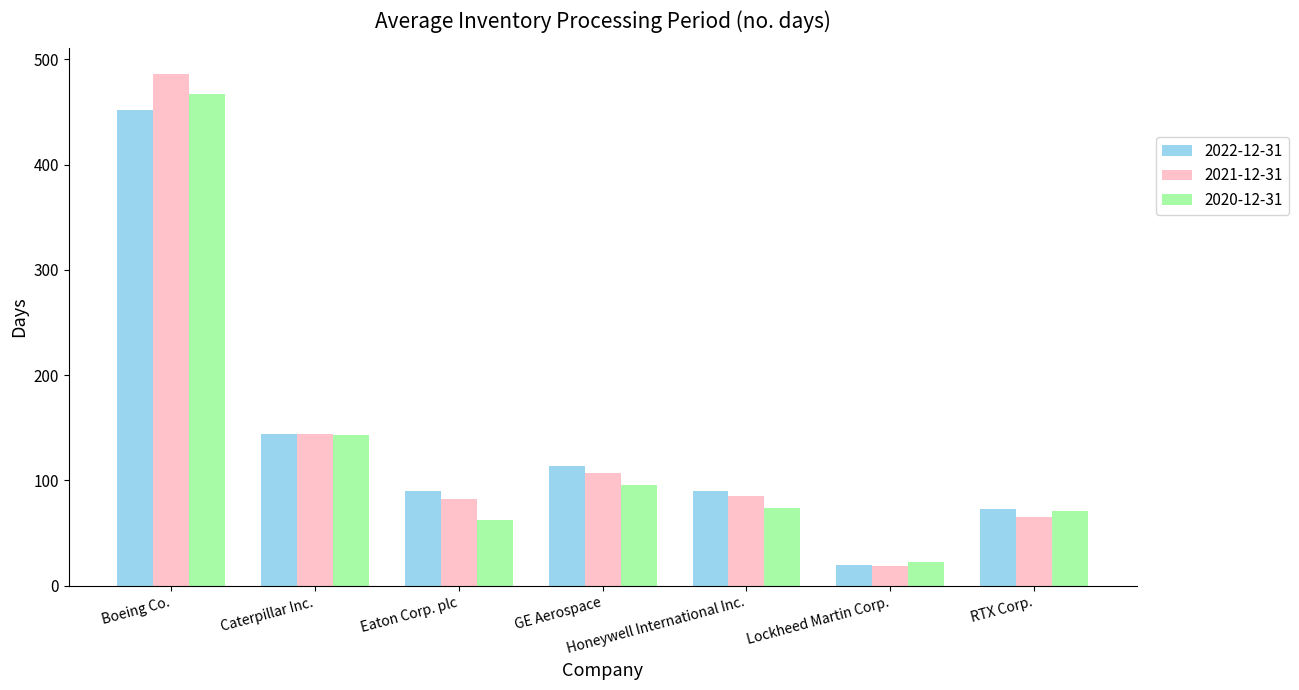

Which category has the lowest value in the 2021-12-31 series?

Lockheed Martin Corp.